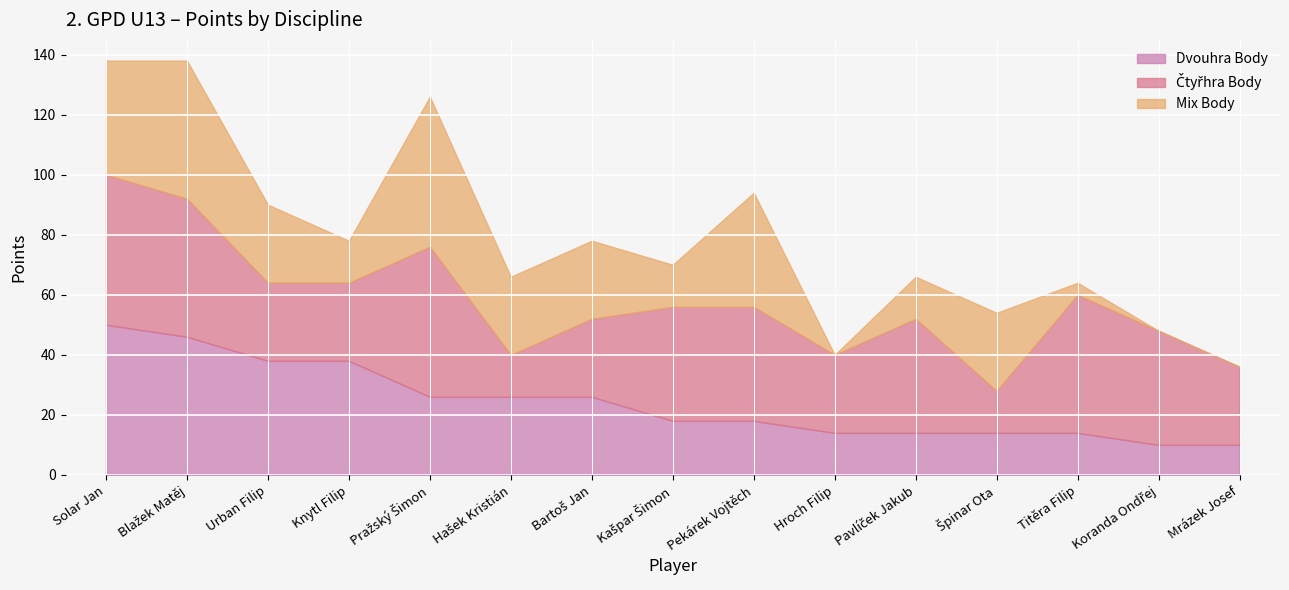

How many data points in Dvouhra Body are less than 18?

6